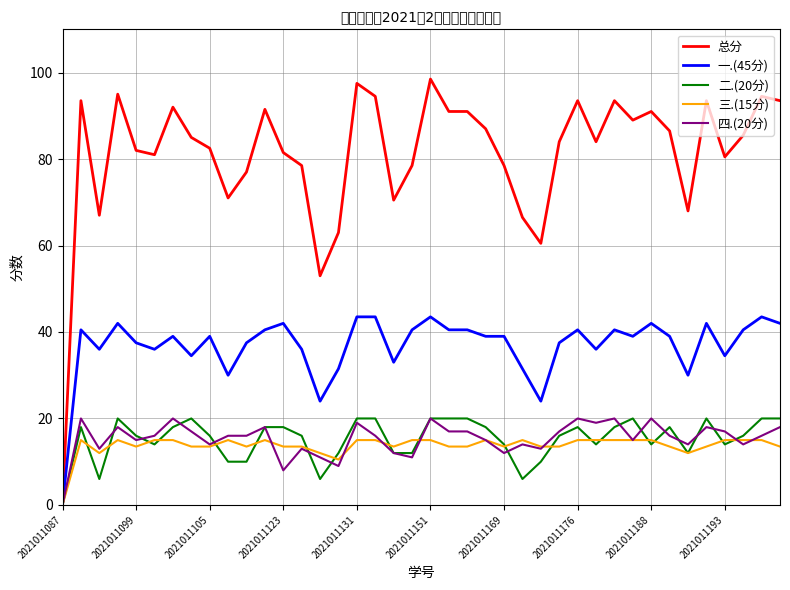

Which series has the largest total across all categories?

总分